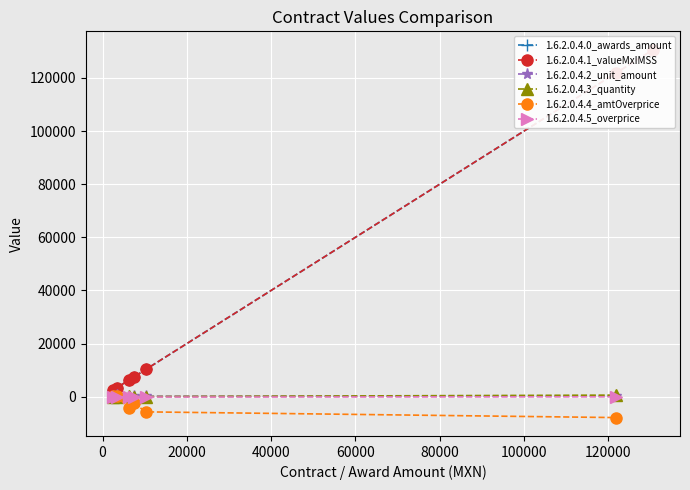

How many values in the 1.6.2.0.4.5_overprice series are below -41?

4